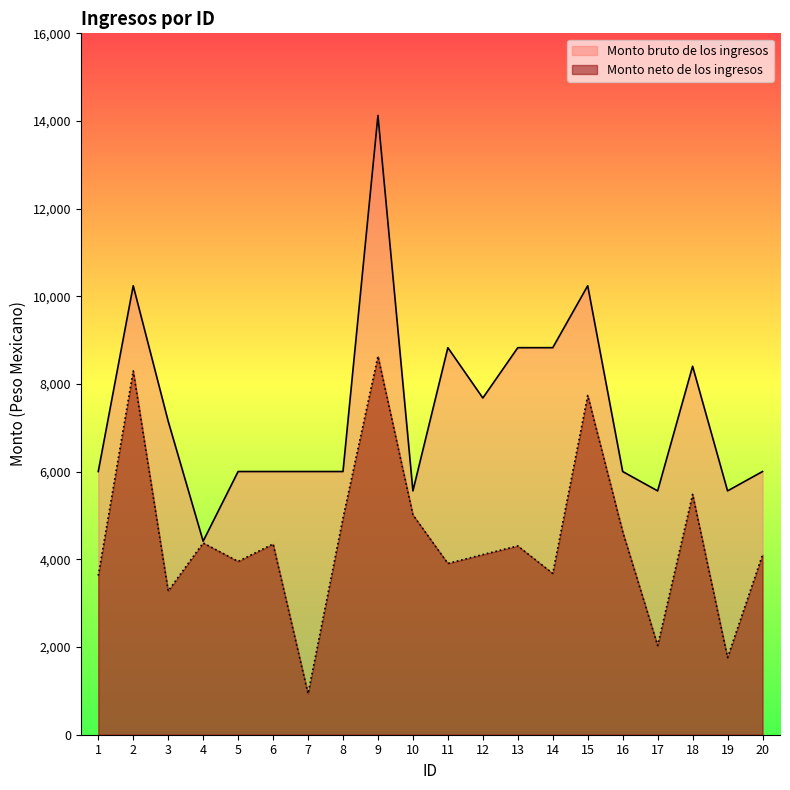

Reading left to right, transcribe all the data shown in this chart.

Monto bruto de los ingresos: 6003.9	10241.9	7151.7	4414.6	6003.9	6003.9	6003.9	6003.9	14126.7	5562.4	8829.1	7681.5	8829.1	8829.1	10241.9	6003.9	5562.4	8405.4	5562.4	6003.9
Monto neto de los ingresos: 3629.6	8299.4	3278.8	4375.4	3953.8	4351.0	935.2	4944.4	8634.0	5014.8	3907.0	4110.2	4306.8	3679.4	7739.0	4630.4	2034.6	5482.4	1760.4	4105.4